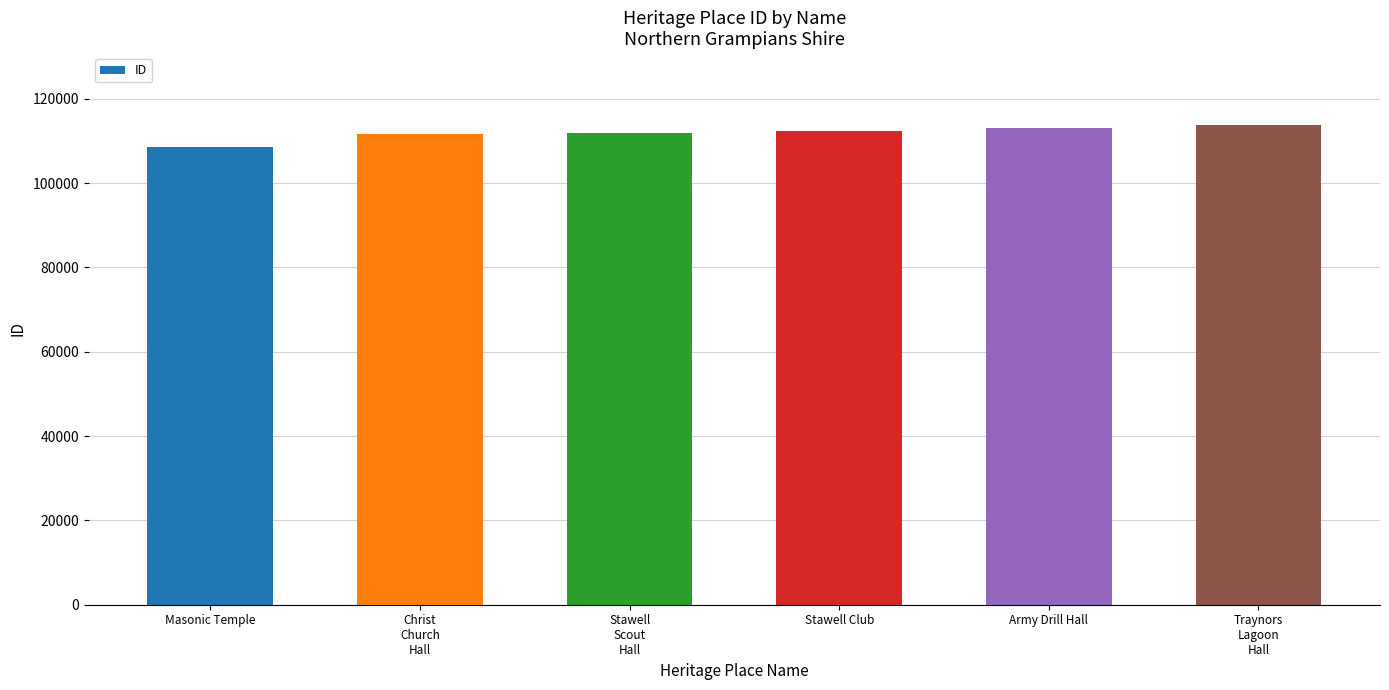

Which label corresponds to the smallest value in the chart?

Masonic Temple